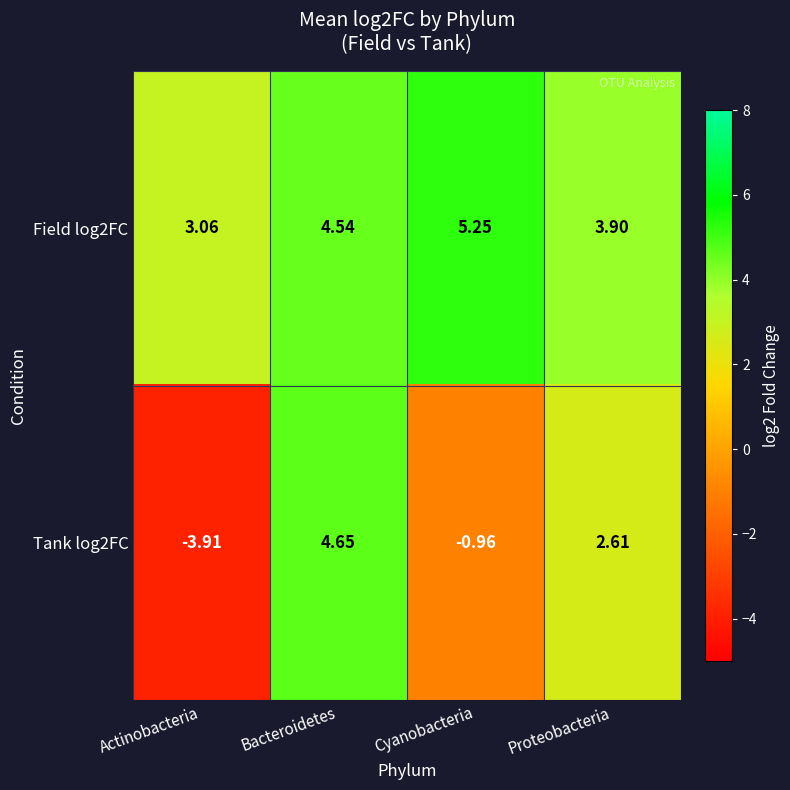

Rank the categories by Field log2FC value from highest to lowest.

Cyanobacteria, Bacteroidetes, Proteobacteria, Actinobacteria